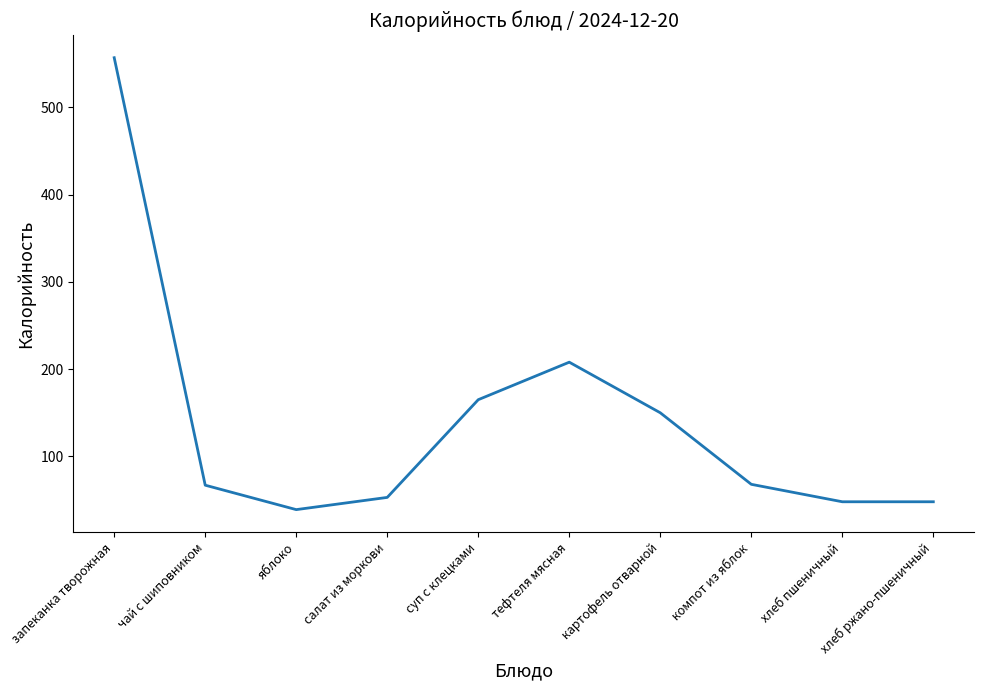

At which category does the chart reach its peak across all series?

запеканка творожная